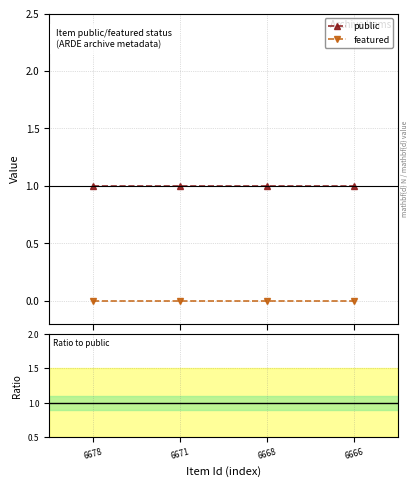

At which label is public closest to 1?

6678